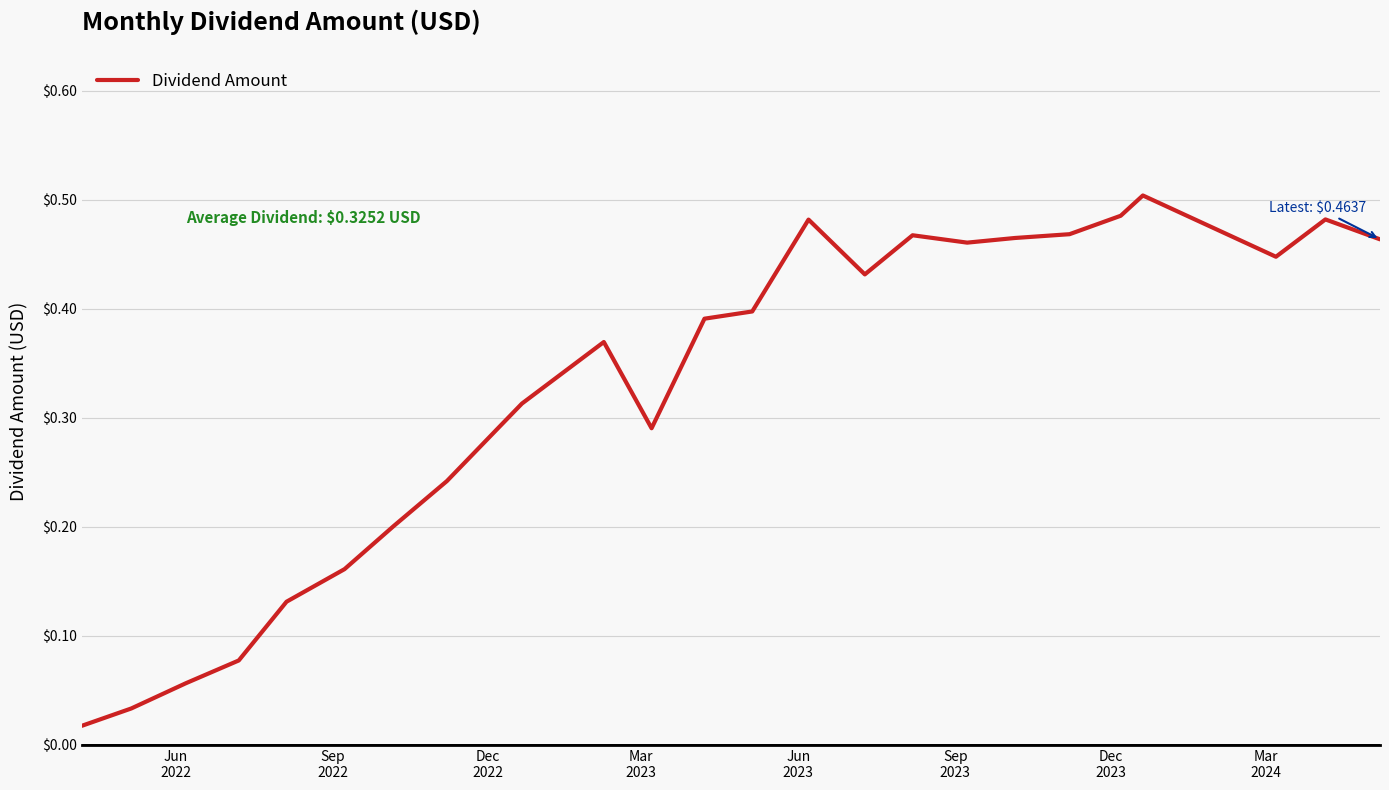

How many lines are shown in the chart?

1